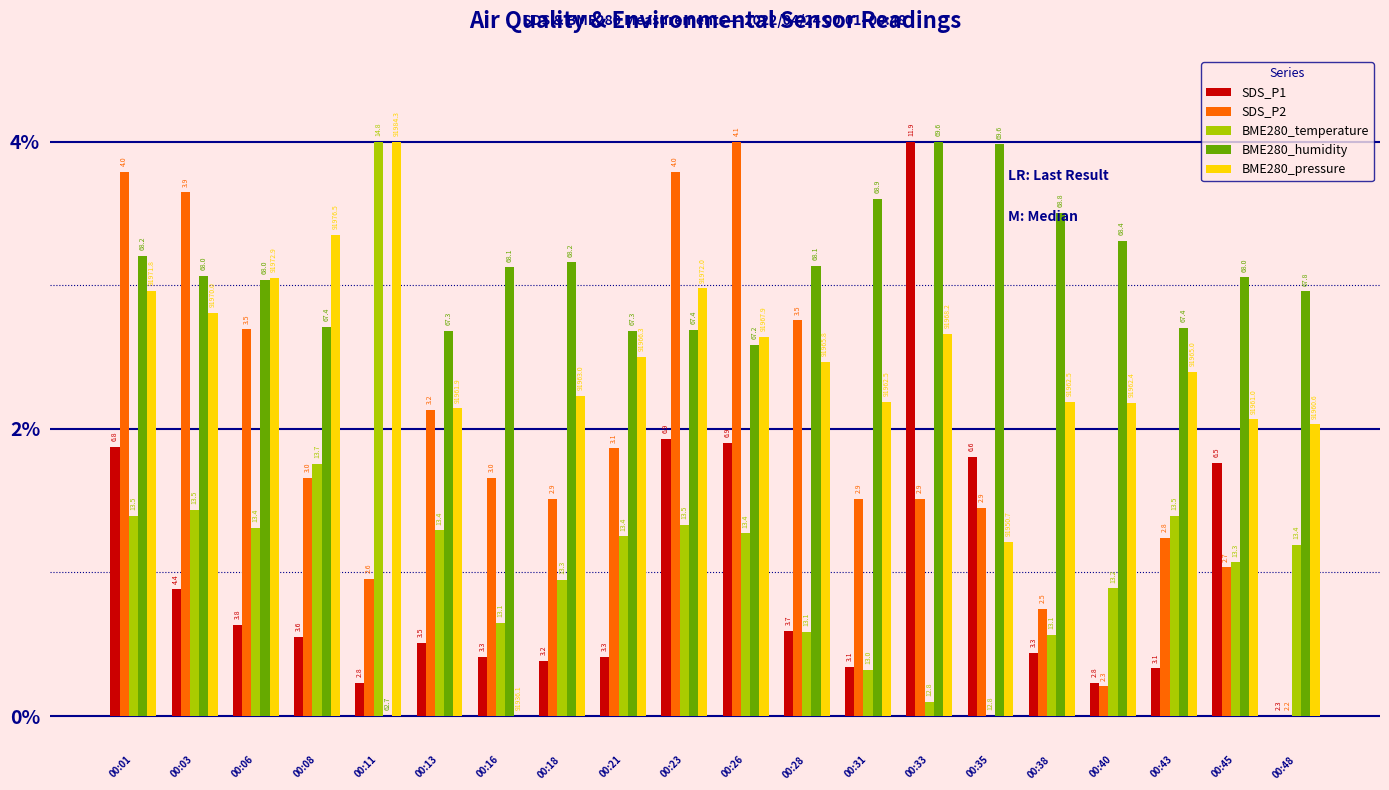

At which label is SDS_P1 closest to 0?

00:48